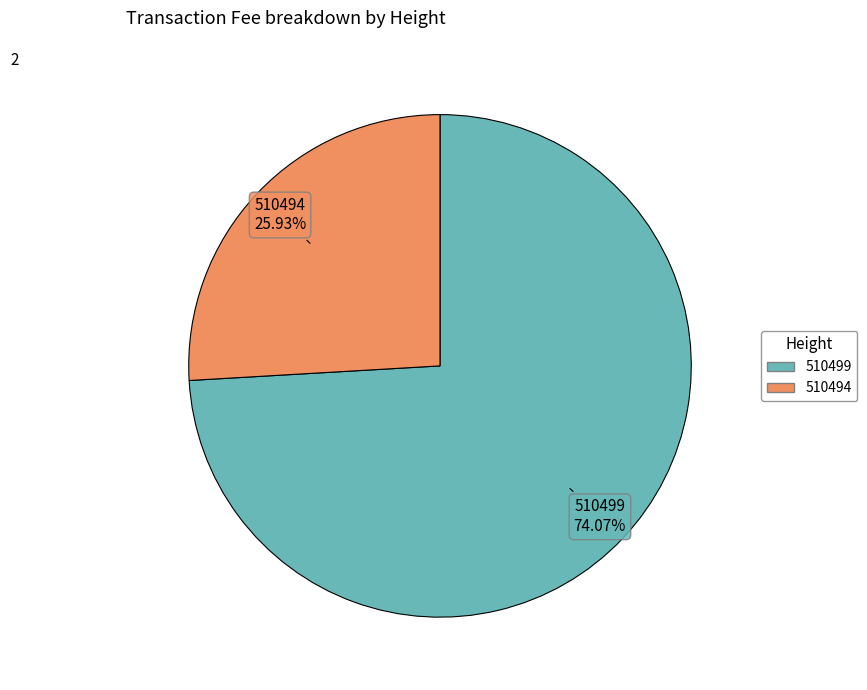

Which slice is the smallest?

510494